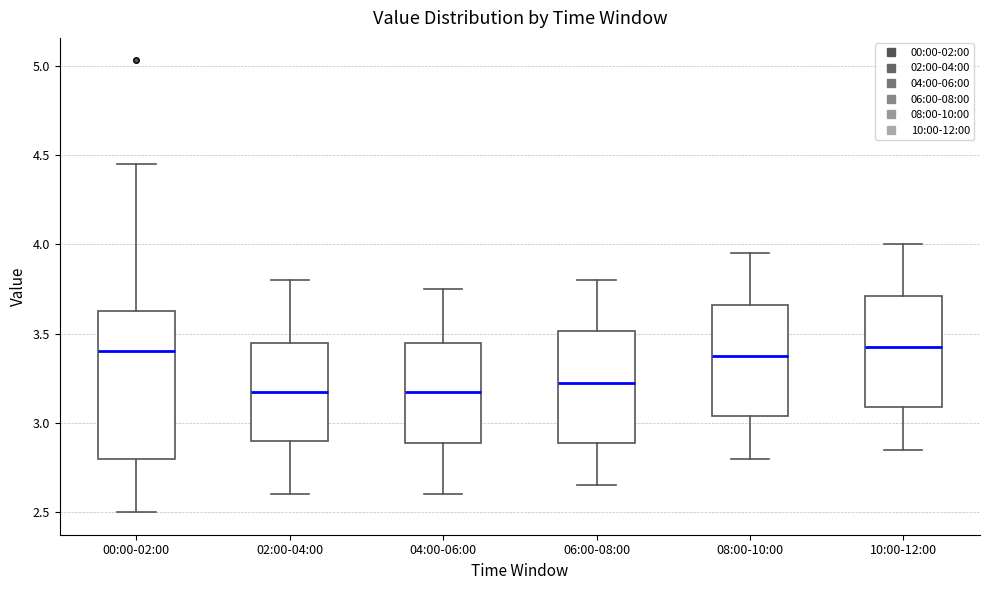

Which box is the tallest, from its lower edge to its upper edge?

00:00-02:00